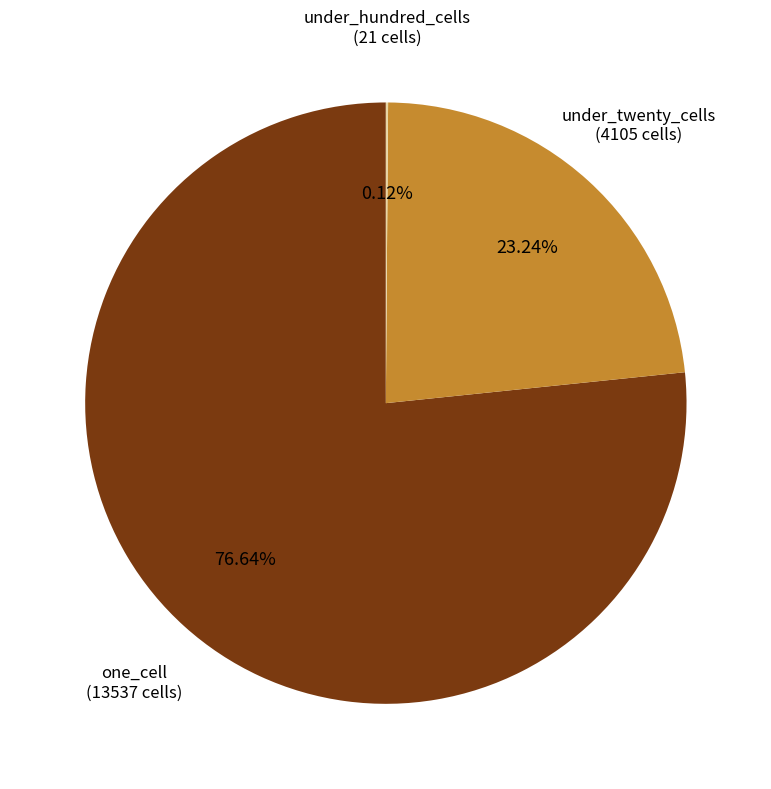

Which slice is the largest?

one_cell